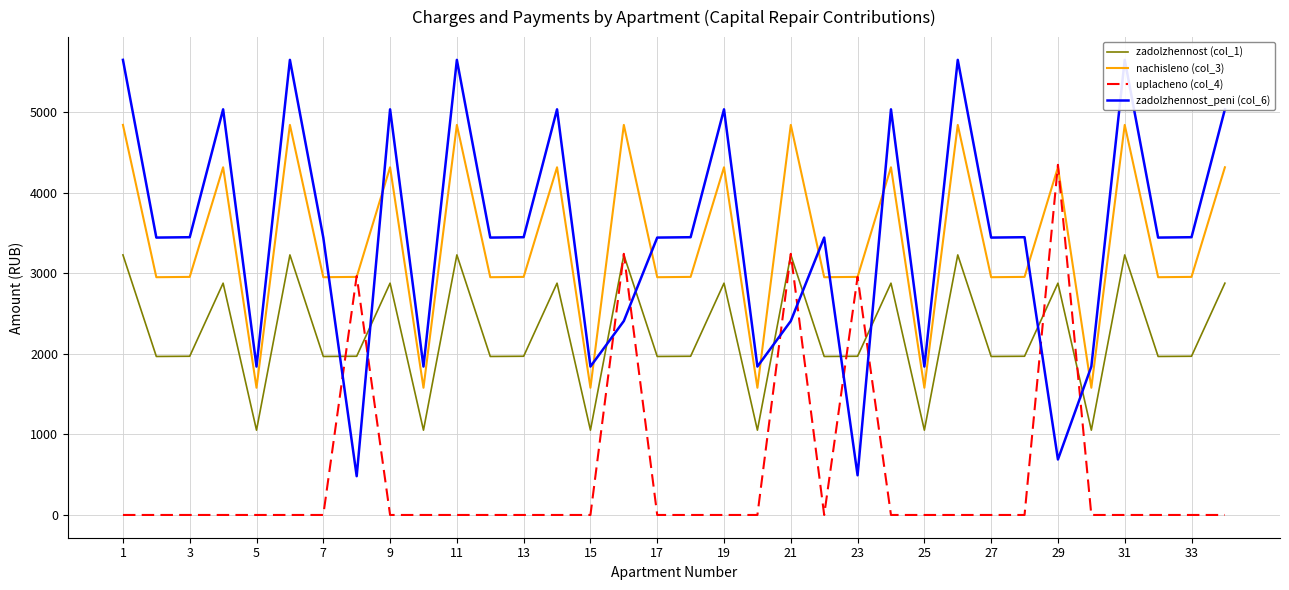

How many lines are shown in the chart?

4